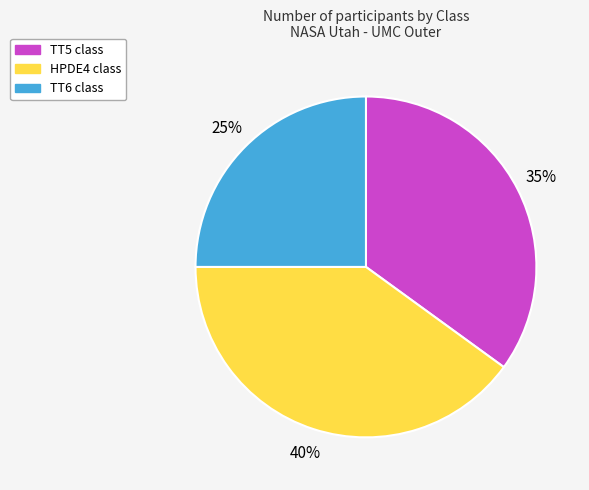

Count the number of slices in the pie.

3